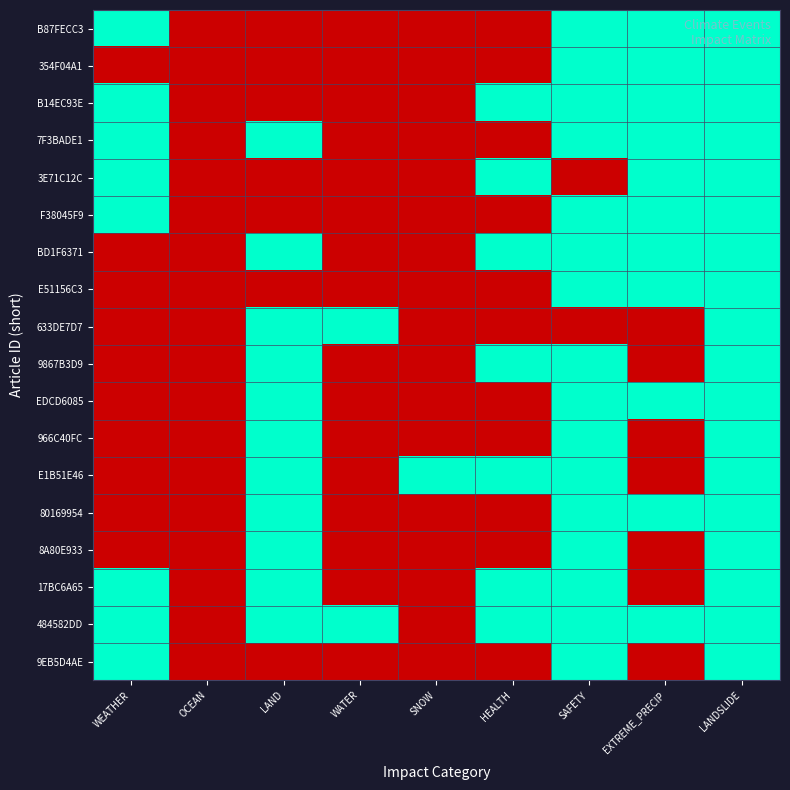

Reading left to right, list all the values displayed in this chart.

B87FECC3: WEATHER=1	OCEAN=0	LAND=0	WATER=0	SNOW=0	HEALTH=0	SAFETY=1	EXTREME_PRECIP=1	LANDSLIDE=1
354F04A1: WEATHER=0	OCEAN=0	LAND=0	WATER=0	SNOW=0	HEALTH=0	SAFETY=1	EXTREME_PRECIP=1	LANDSLIDE=1
B14EC93E: WEATHER=1	OCEAN=0	LAND=0	WATER=0	SNOW=0	HEALTH=1	SAFETY=1	EXTREME_PRECIP=1	LANDSLIDE=1
7F3BADE1: WEATHER=1	OCEAN=0	LAND=1	WATER=0	SNOW=0	HEALTH=0	SAFETY=1	EXTREME_PRECIP=1	LANDSLIDE=1
3E71C12C: WEATHER=1	OCEAN=0	LAND=0	WATER=0	SNOW=0	HEALTH=1	SAFETY=0	EXTREME_PRECIP=1	LANDSLIDE=1
F38045F9: WEATHER=1	OCEAN=0	LAND=0	WATER=0	SNOW=0	HEALTH=0	SAFETY=1	EXTREME_PRECIP=1	LANDSLIDE=1
BD1F6371: WEATHER=0	OCEAN=0	LAND=1	WATER=0	SNOW=0	HEALTH=1	SAFETY=1	EXTREME_PRECIP=1	LANDSLIDE=1
E51156C3: WEATHER=0	OCEAN=0	LAND=0	WATER=0	SNOW=0	HEALTH=0	SAFETY=1	EXTREME_PRECIP=1	LANDSLIDE=1
633DE7D7: WEATHER=0	OCEAN=0	LAND=1	WATER=1	SNOW=0	HEALTH=0	SAFETY=0	EXTREME_PRECIP=0	LANDSLIDE=1
9867B3D9: WEATHER=0	OCEAN=0	LAND=1	WATER=0	SNOW=0	HEALTH=1	SAFETY=1	EXTREME_PRECIP=0	LANDSLIDE=1
EDCD6085: WEATHER=0	OCEAN=0	LAND=1	WATER=0	SNOW=0	HEALTH=0	SAFETY=1	EXTREME_PRECIP=1	LANDSLIDE=1
966C40FC: WEATHER=0	OCEAN=0	LAND=1	WATER=0	SNOW=0	HEALTH=0	SAFETY=1	EXTREME_PRECIP=0	LANDSLIDE=1
E1B51E46: WEATHER=0	OCEAN=0	LAND=1	WATER=0	SNOW=1	HEALTH=1	SAFETY=1	EXTREME_PRECIP=0	LANDSLIDE=1
80169954: WEATHER=0	OCEAN=0	LAND=1	WATER=0	SNOW=0	HEALTH=0	SAFETY=1	EXTREME_PRECIP=1	LANDSLIDE=1
8A80E933: WEATHER=0	OCEAN=0	LAND=1	WATER=0	SNOW=0	HEALTH=0	SAFETY=1	EXTREME_PRECIP=0	LANDSLIDE=1
17BC6A65: WEATHER=1	OCEAN=0	LAND=1	WATER=0	SNOW=0	HEALTH=1	SAFETY=1	EXTREME_PRECIP=0	LANDSLIDE=1
484582DD: WEATHER=1	OCEAN=0	LAND=1	WATER=1	SNOW=0	HEALTH=1	SAFETY=1	EXTREME_PRECIP=1	LANDSLIDE=1
9EB5D4AE: WEATHER=1	OCEAN=0	LAND=0	WATER=0	SNOW=0	HEALTH=0	SAFETY=1	EXTREME_PRECIP=0	LANDSLIDE=1